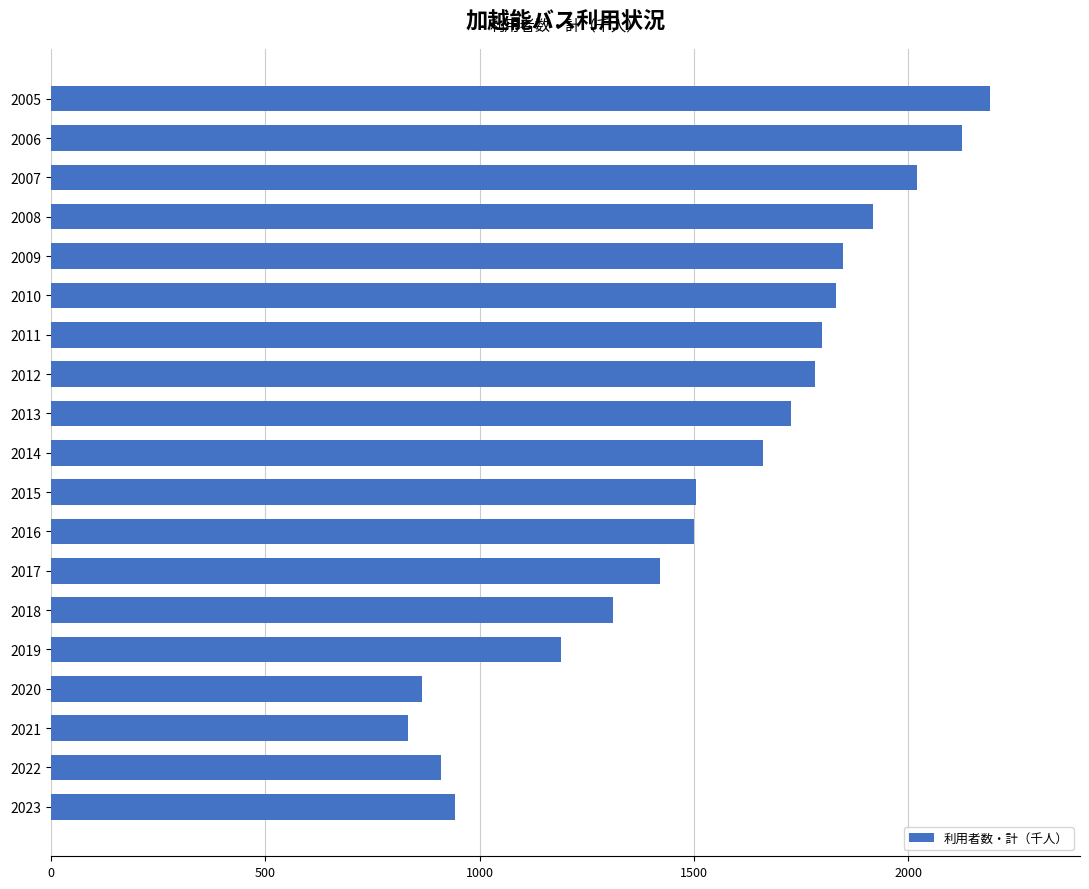

The chart shows a value of 1560 at 2019. True or false?

False